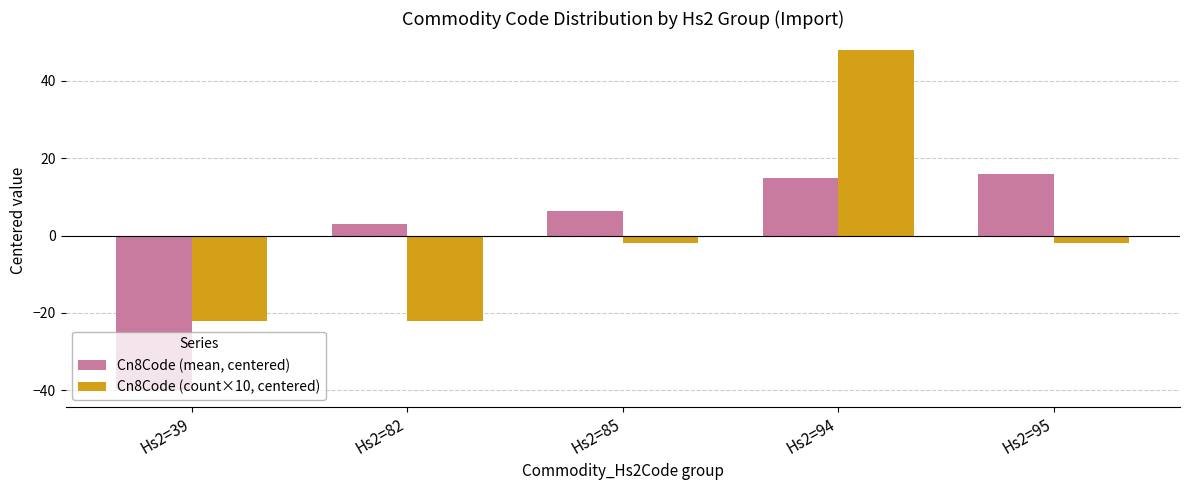

List the labels in order of Cn8Code (mean, centered) value, largest first.

Hs2=95, Hs2=94, Hs2=85, Hs2=82, Hs2=39